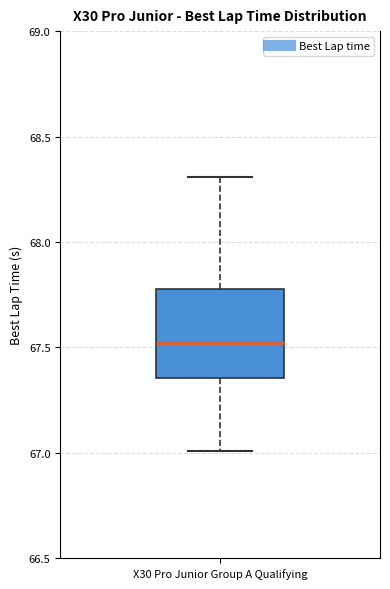

Read this box plot against the y-axis: the position of the median line, the range covered by the box, and the ends of both whiskers. The values are not printed on the chart, so give them approximately, as read against the axis.

median 67.50, box 67.35 to 67.80, whiskers 67.00 to 68.30